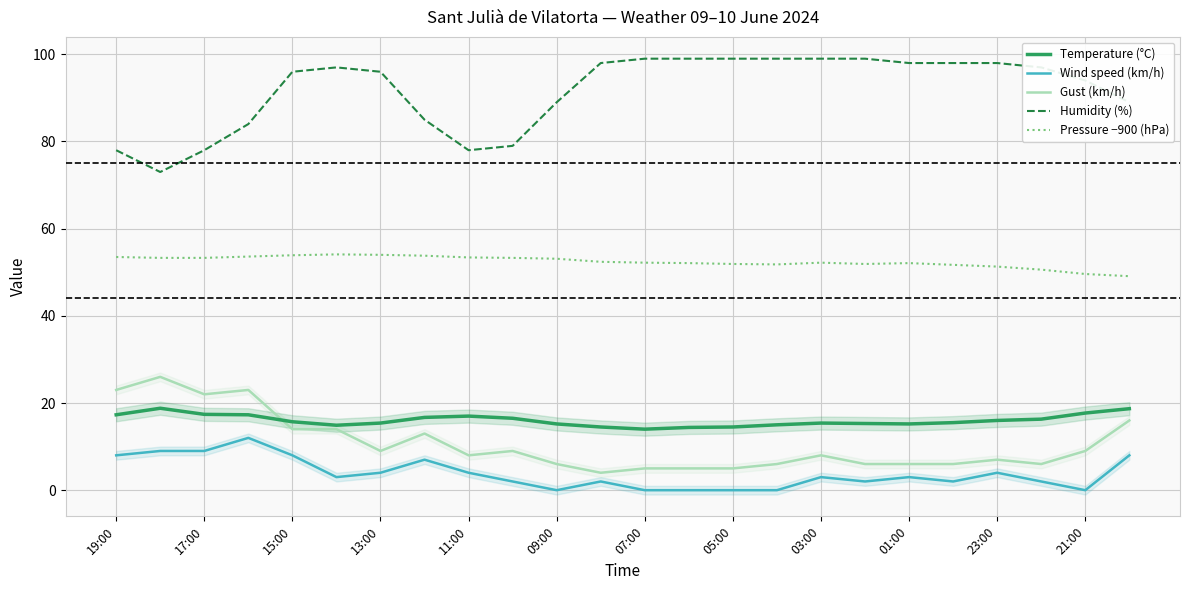

True or false: Wind speed (km/h) and Gust (km/h) intersect in this chart.

False